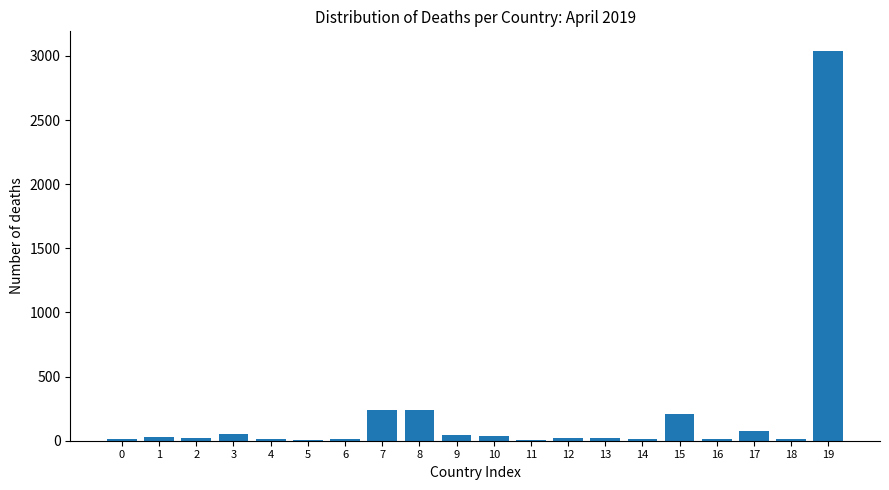

The value at 8 is 239. True or false?

True